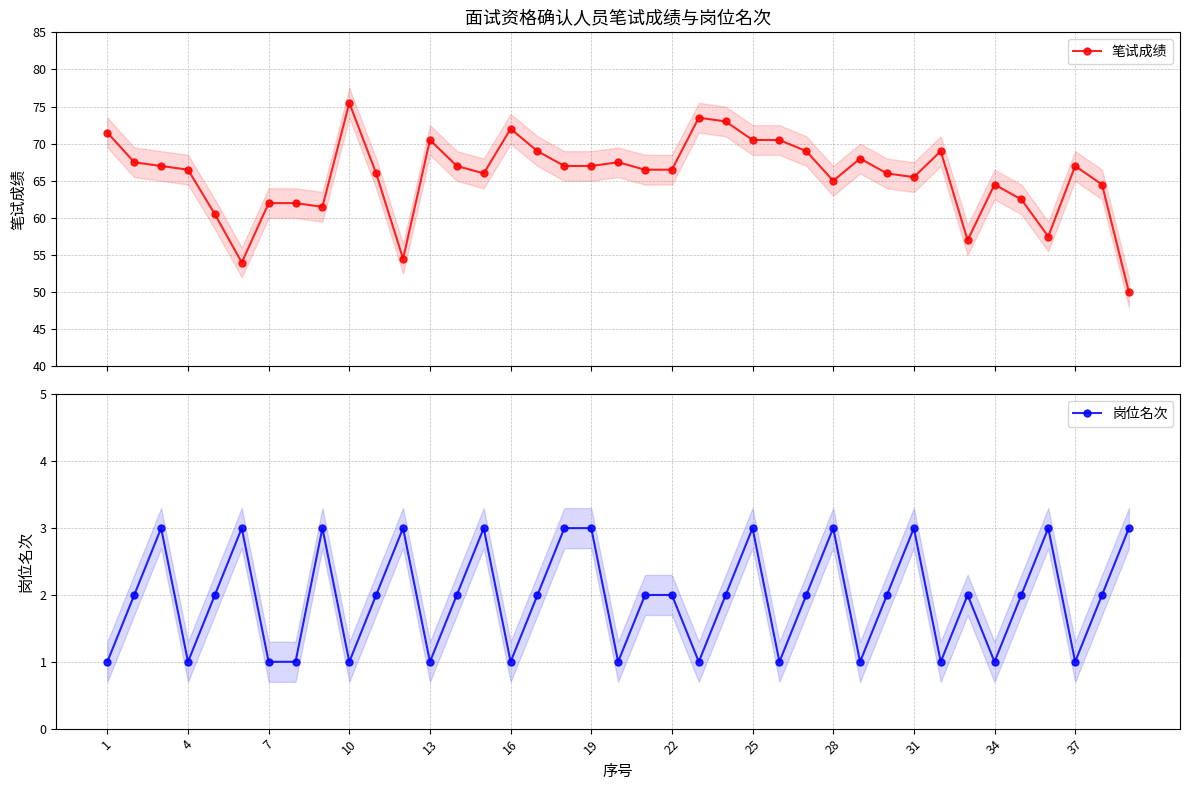

Where is the first local minimum for 岗位名次?

4